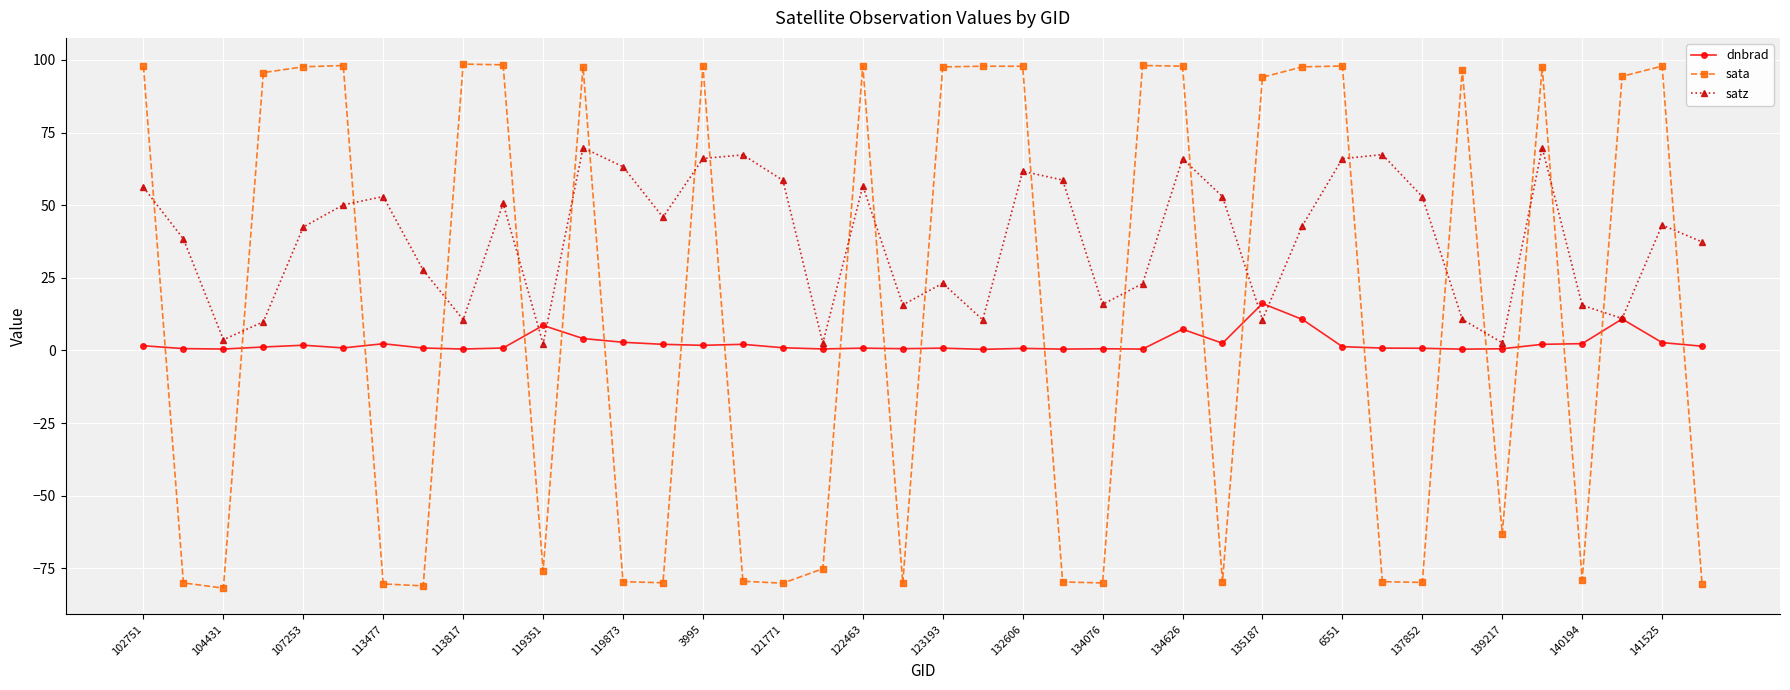

How many values in sata are above zero?

21